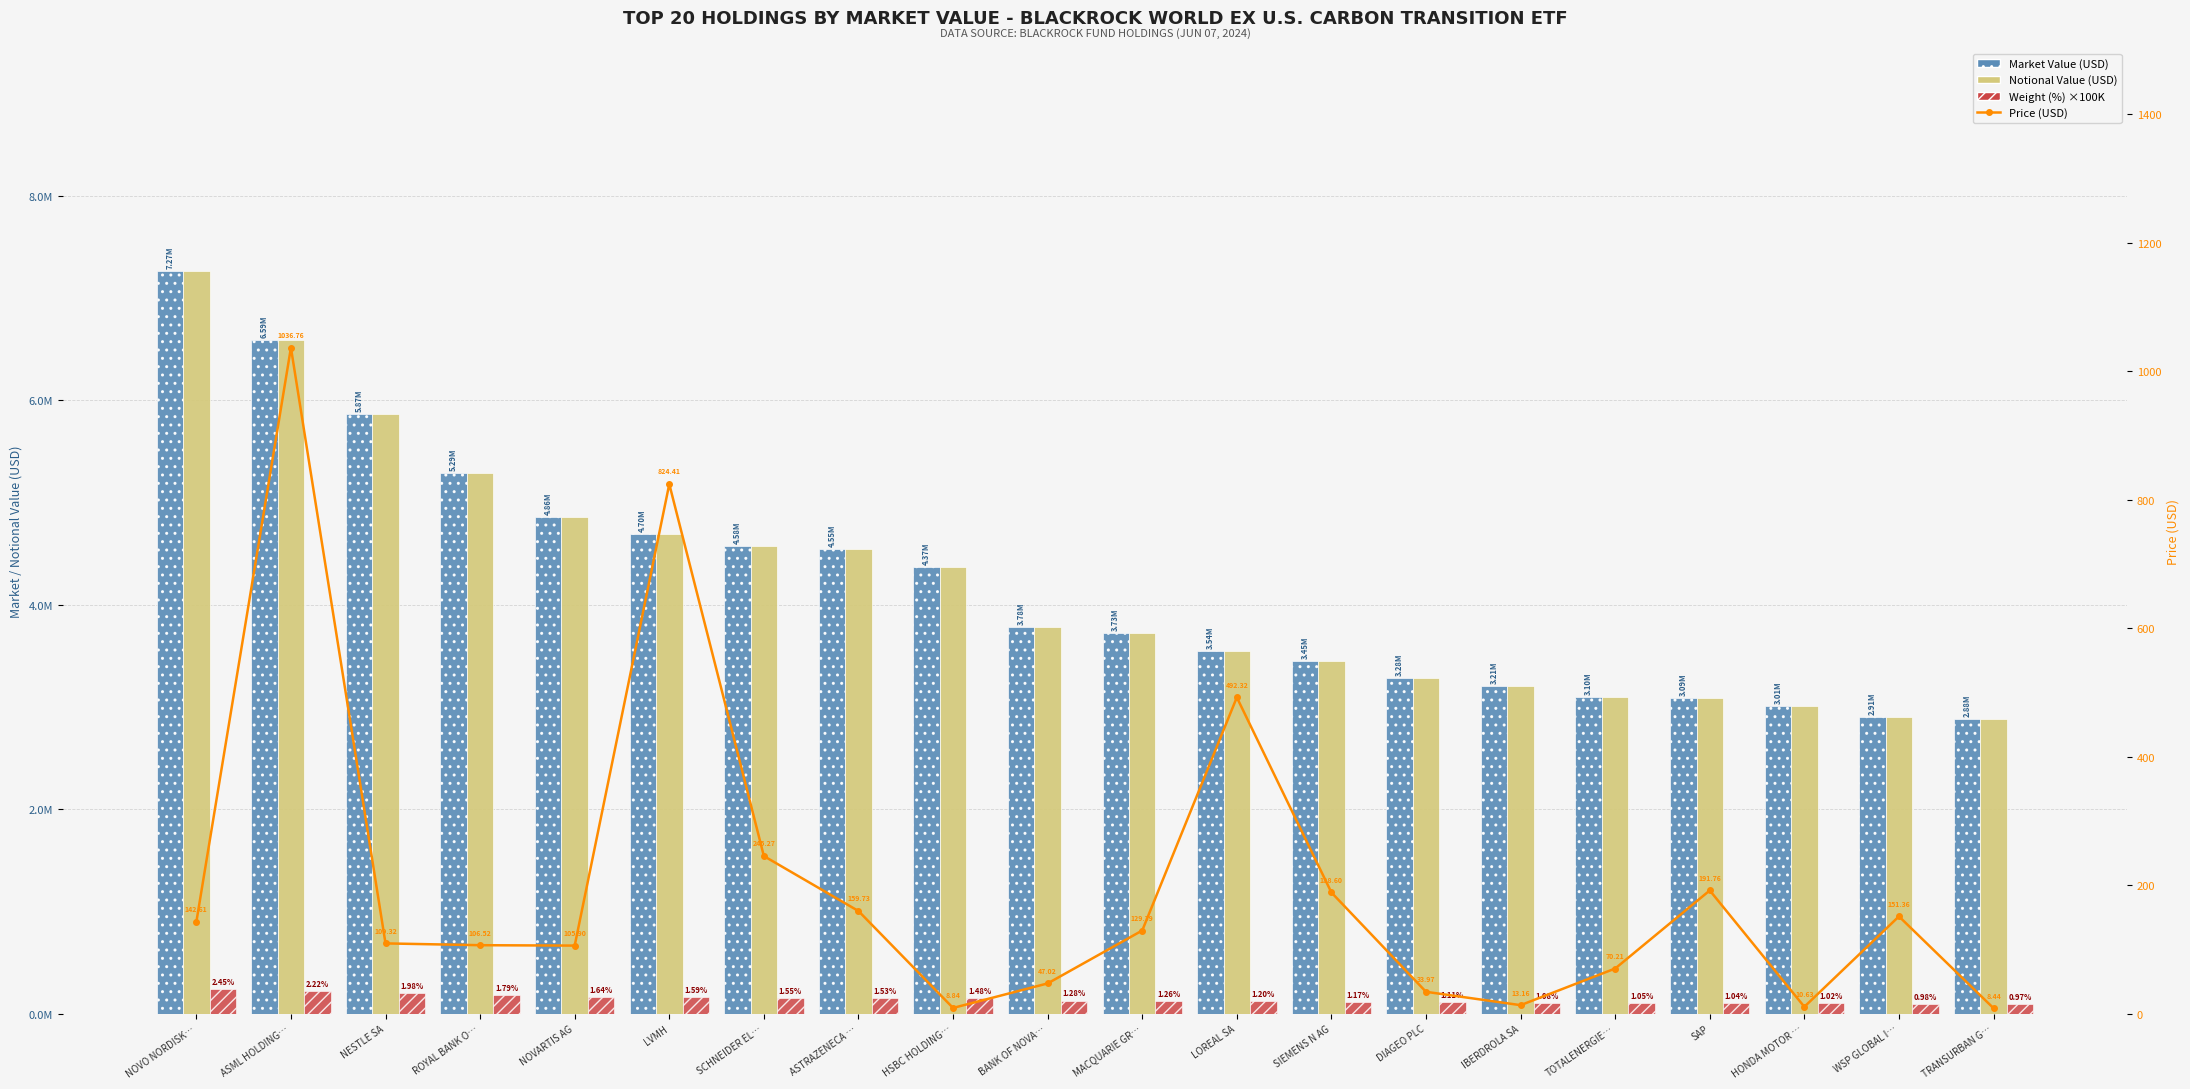

At which label does Market Value (USD) first exceed 3784550?

NOVO NORDISK…